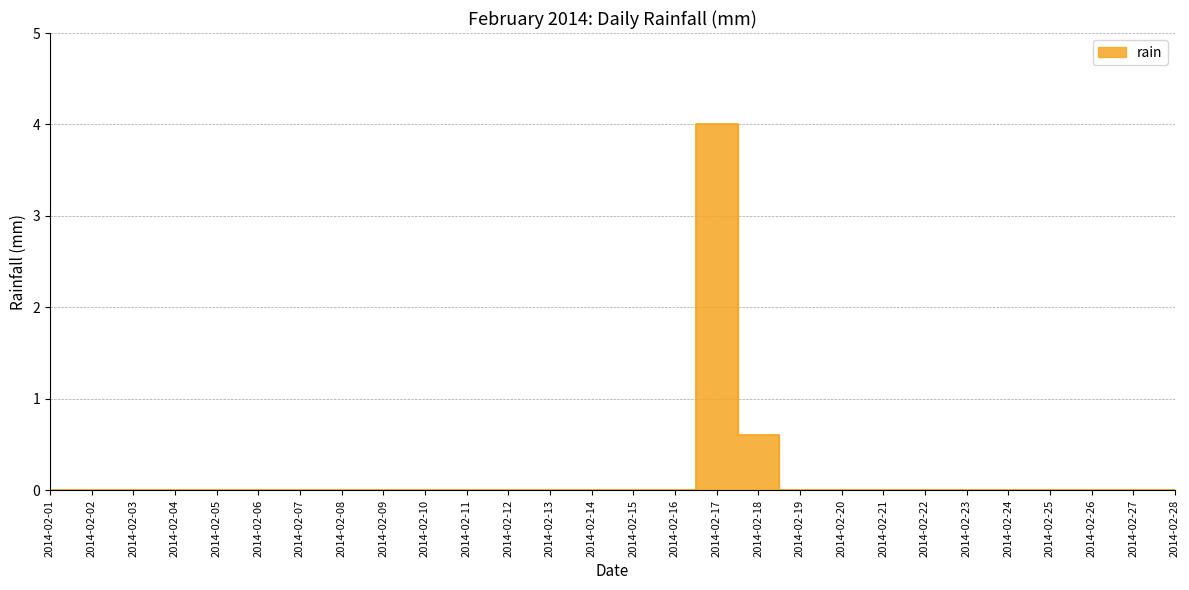

Reading left to right, what are all the values shown in this chart?

0.0	0.0	0.0	0.0	0.0	0.0	0.0	0.0	0.0	0.0	0.0	0.0	0.0	0.0	0.0	0.0	4.0	0.6	0.0	0.0	0.0	0.0	0.0	0.0	0.0	0.0	0.0	0.0